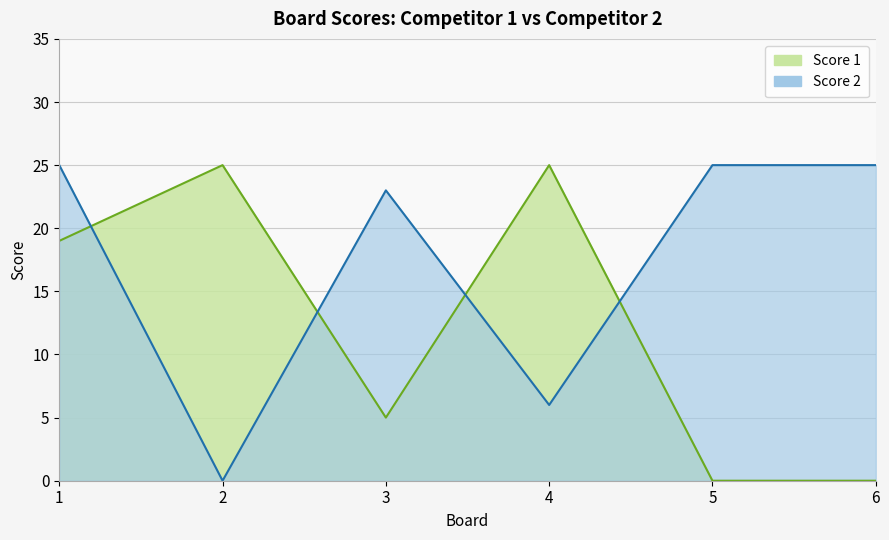

How many values in Score 2 are above zero?

5